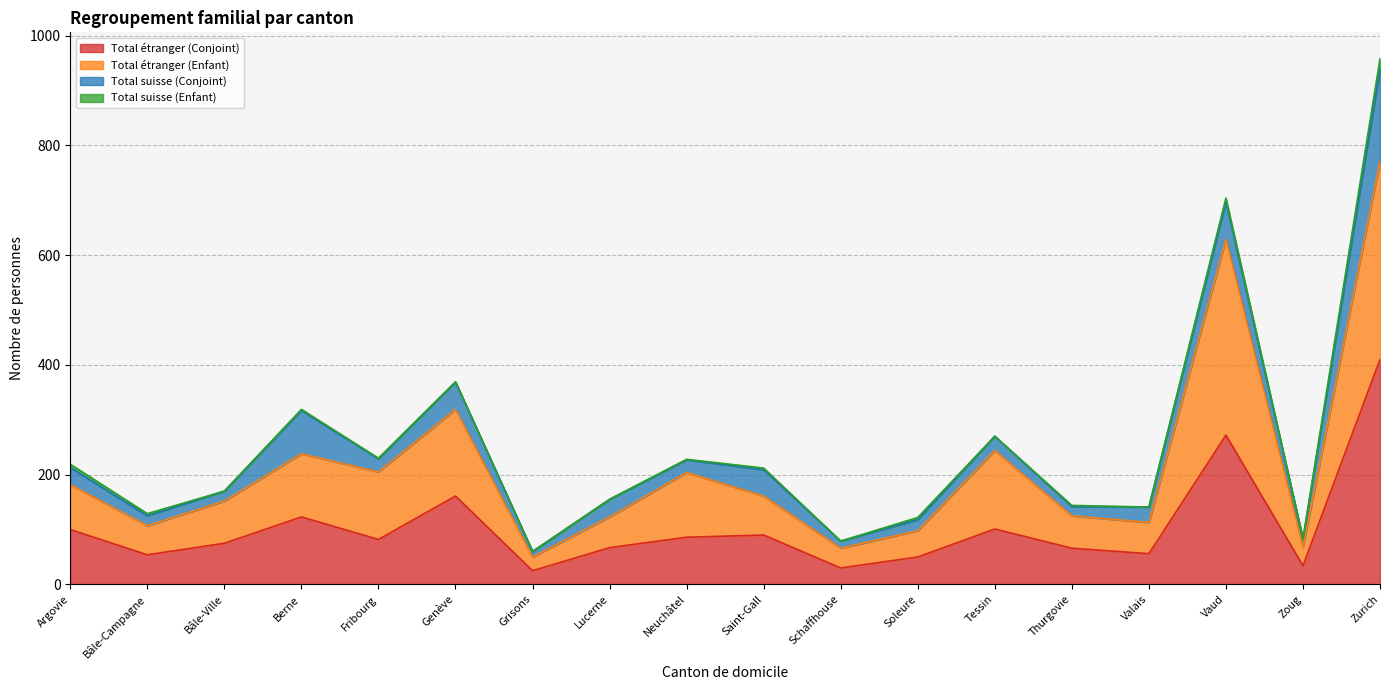

Between Valais and Lucerne, which is larger?

Lucerne